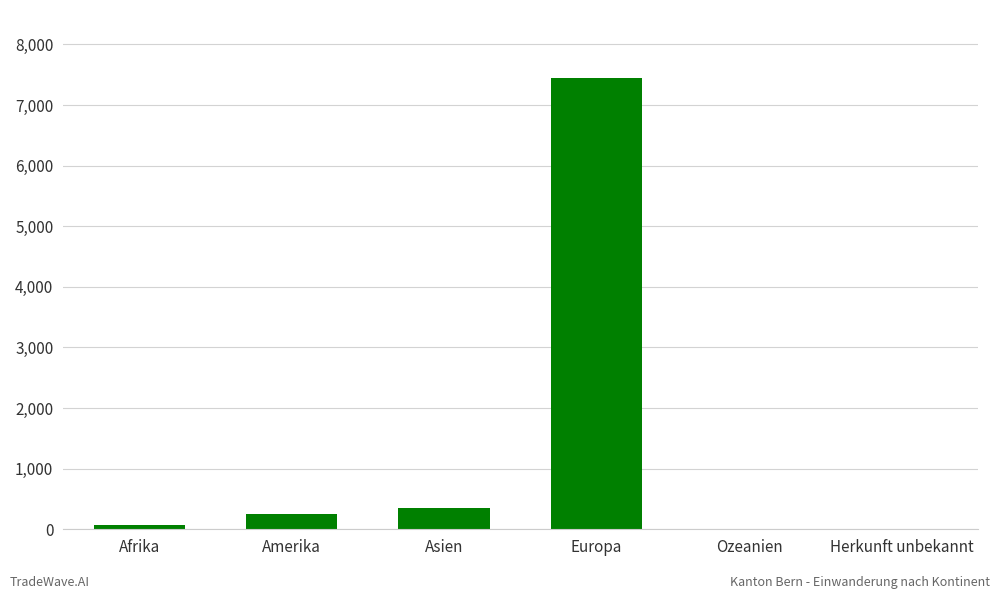

True or false: the data shows 10 at Ozeanien.

True